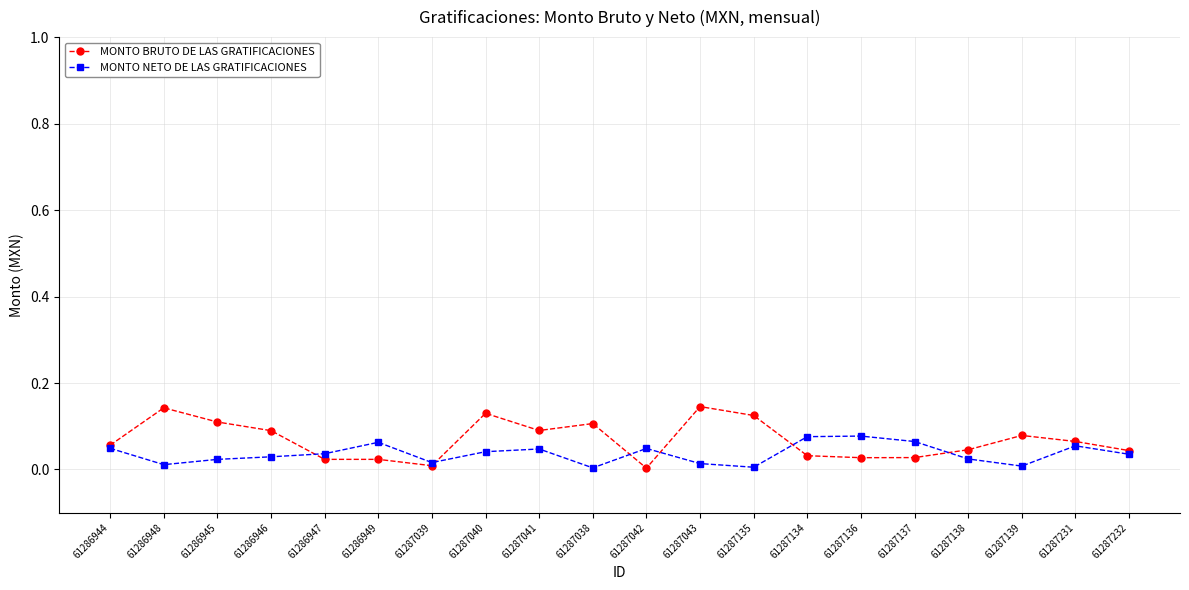

What is the label of the 11th point from the left?

61287042